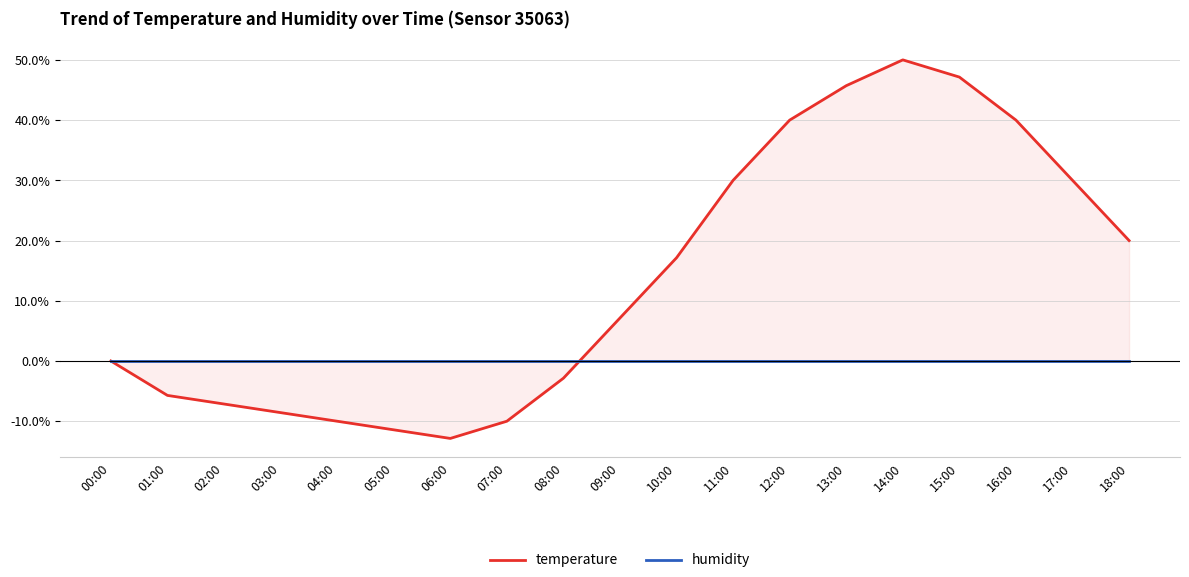

At which category is the sum across all series the highest?

14:00